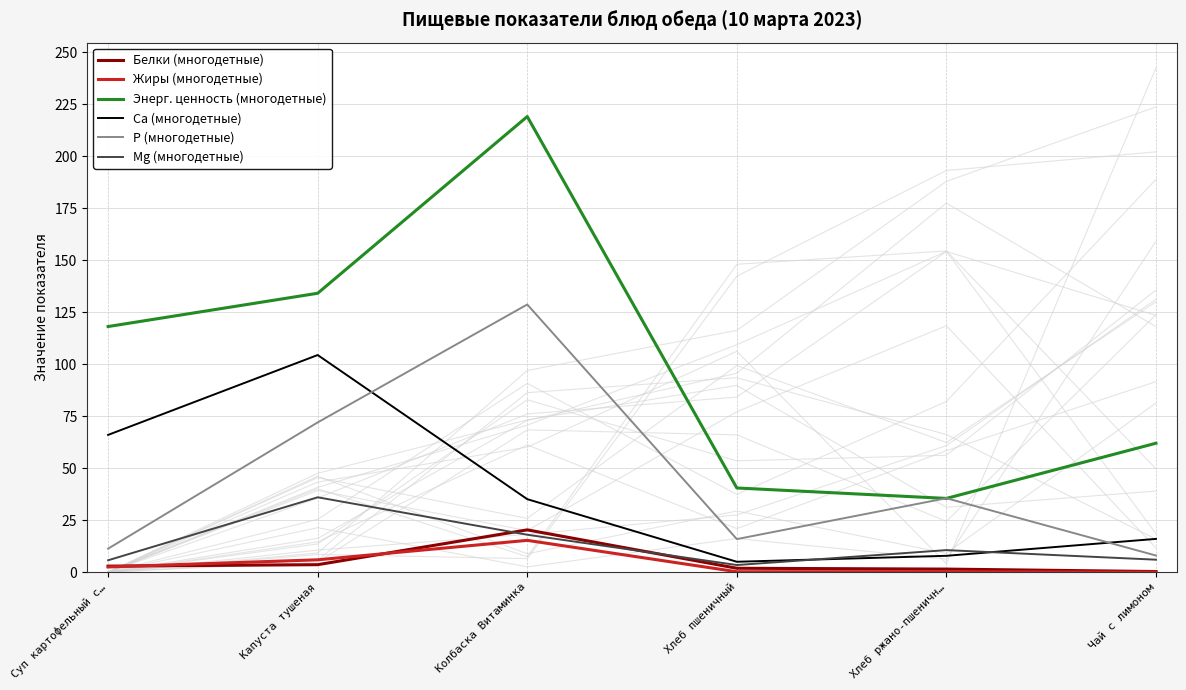

The Белки (многодетные) series shows 3.0 at Хлеб пшеничный. True or false?

False